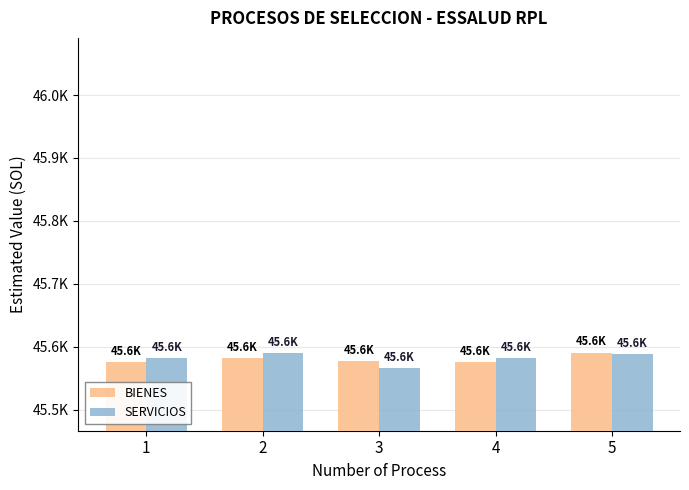

Is it true that BIENES equals 77774.9 at 5?

False